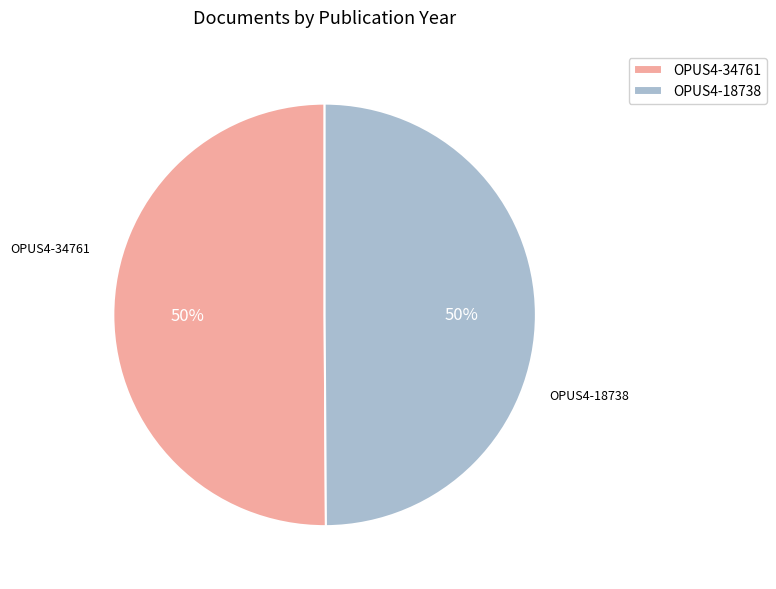

To the nearest percent, what percentage of the pie is OPUS4-34761?

50%